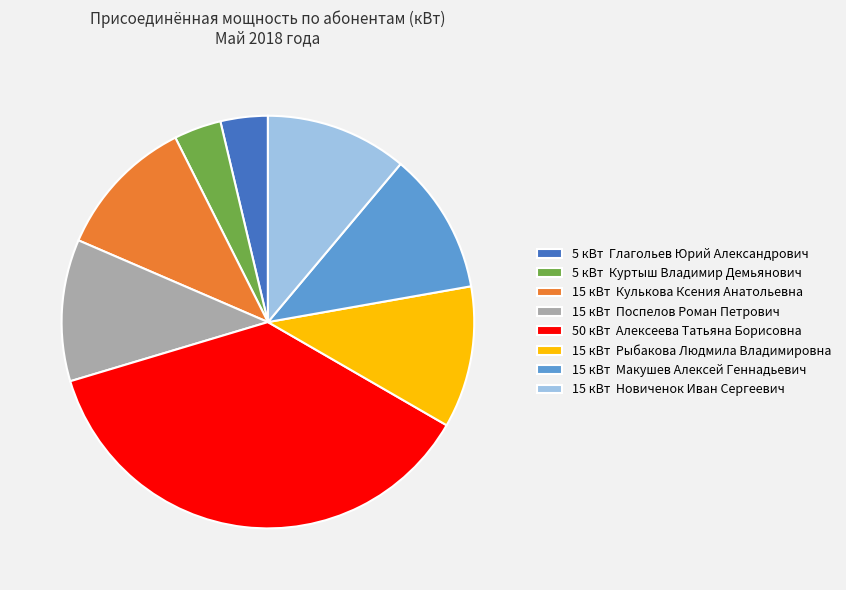

Which has a higher value, 5 кВт Куртыш Владимир Демьянович or 15 кВт Кулькова Ксения Анатольевна?

15 кВт Кулькова Ксения Анатольевна